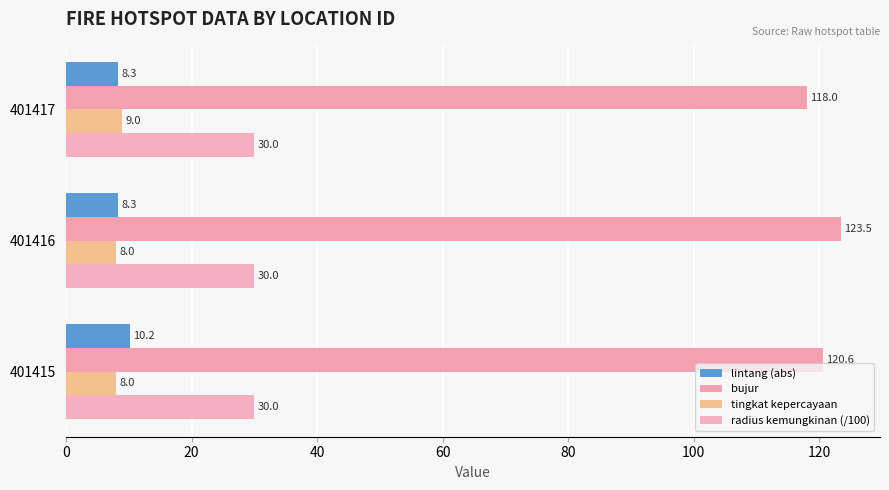

How many values in the bujur series are below 120?

1